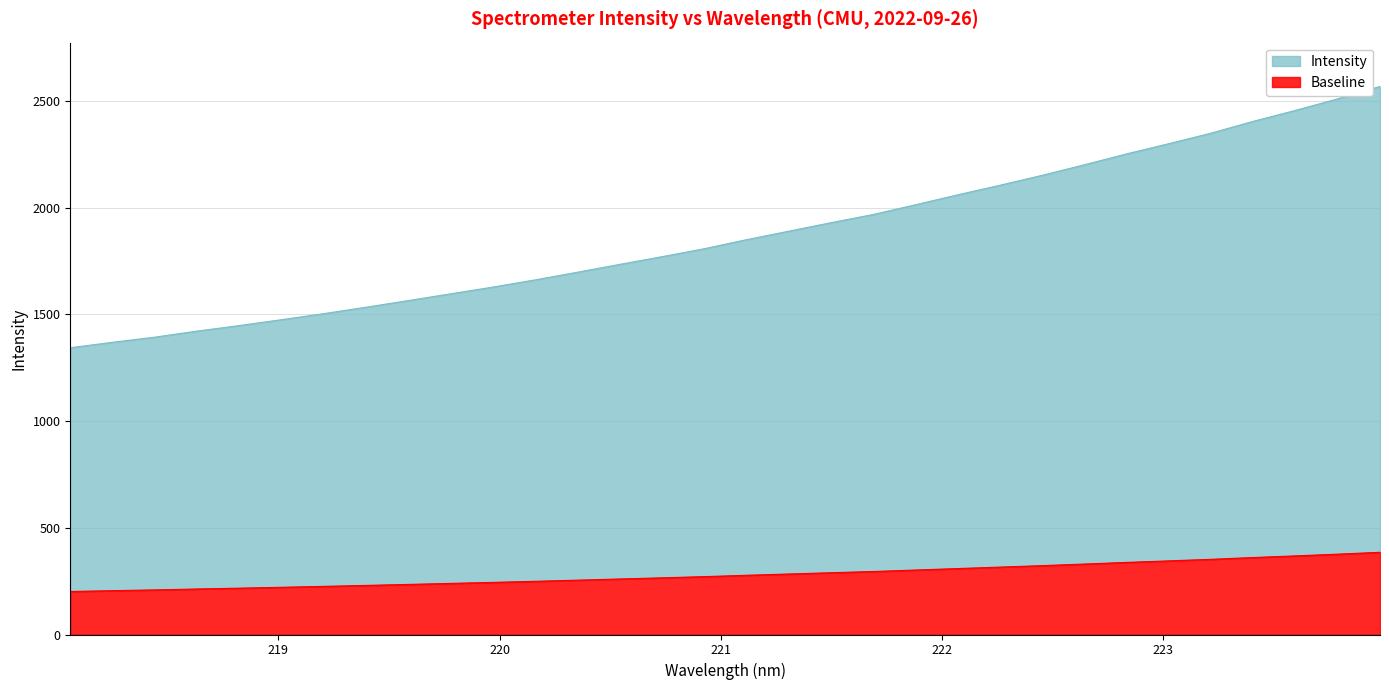

What is the lowest value of the Baseline series?

201.5